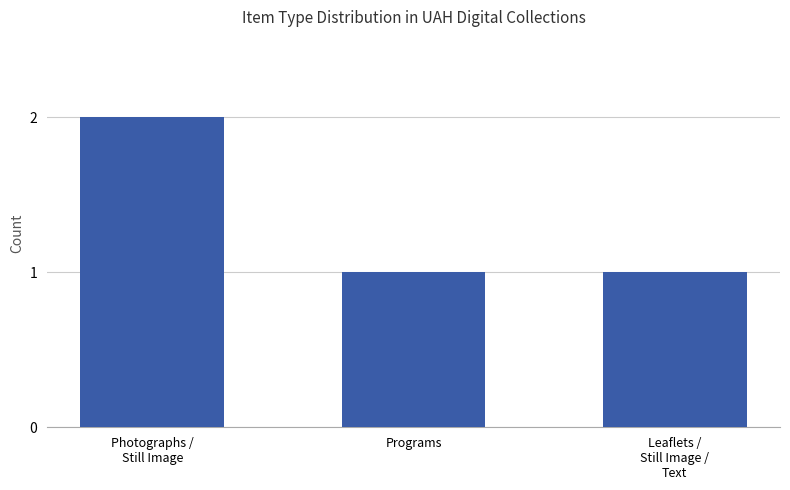

What is the ratio of the value at Programs to the value at Photographs /
Still Image?

0.5